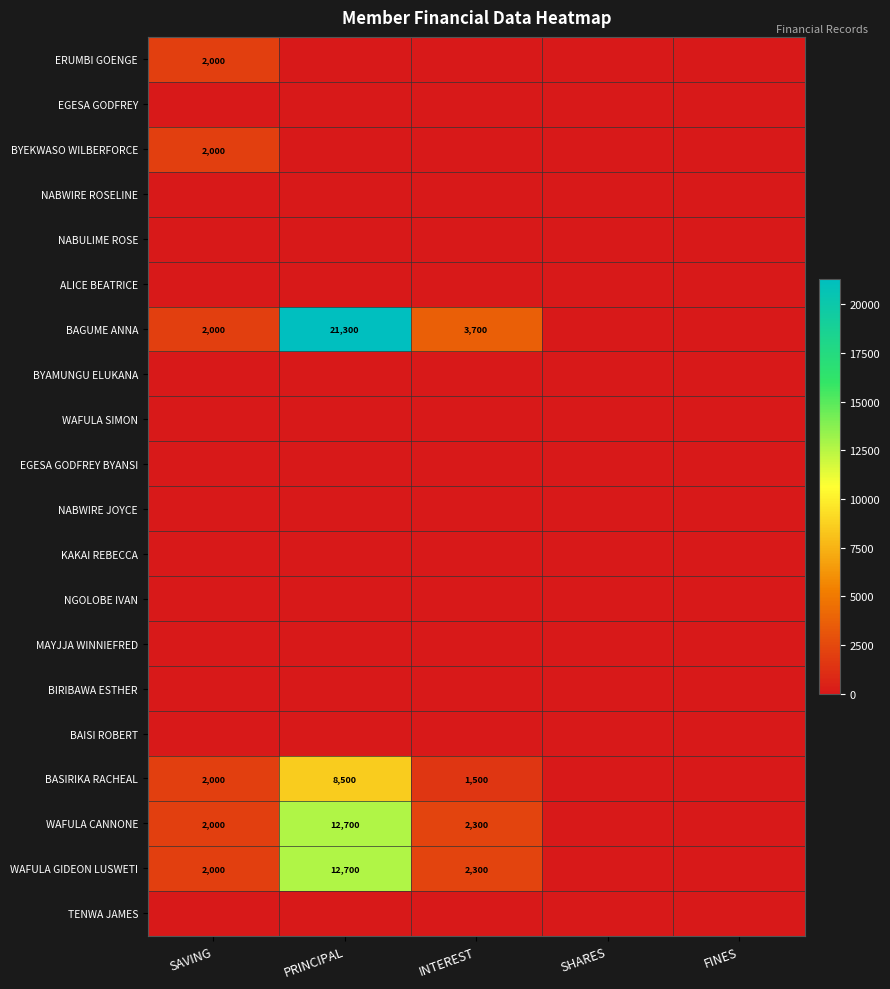

The BAGUME ANNA series shows 21300 at PRINCIPAL. True or false?

True